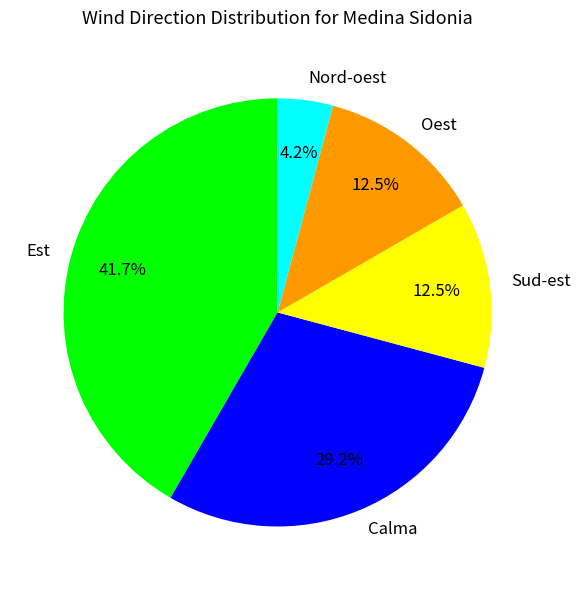

Which has a higher value, Oest or Est?

Est